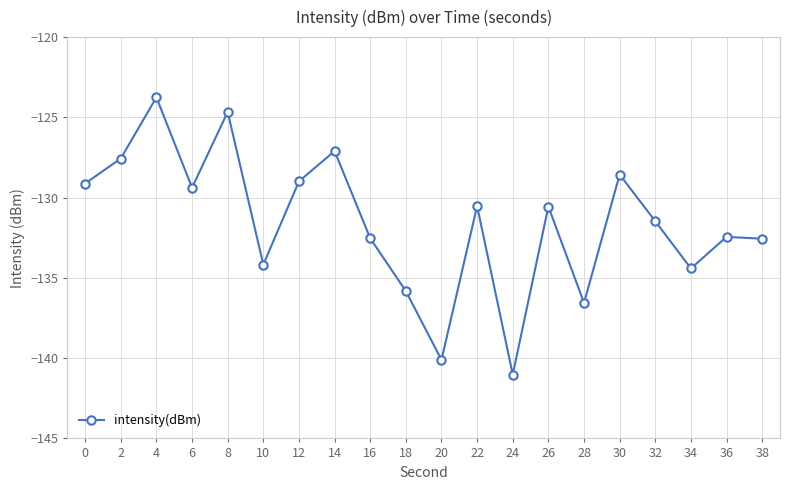

What is the approximate value at 8?

-124.7